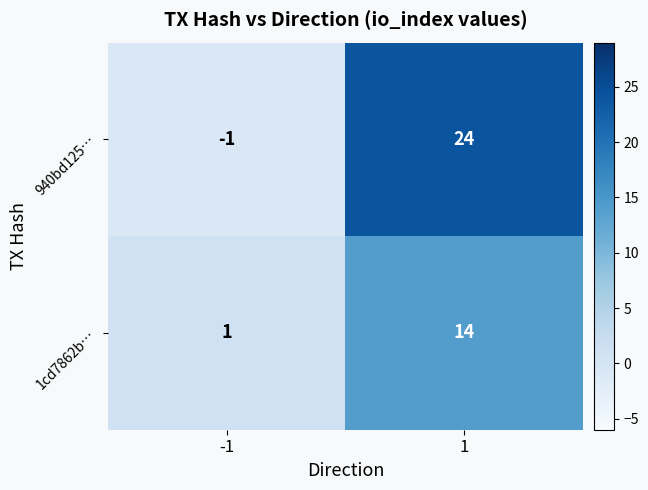

What value does the 940bd125… series have at 1?

24